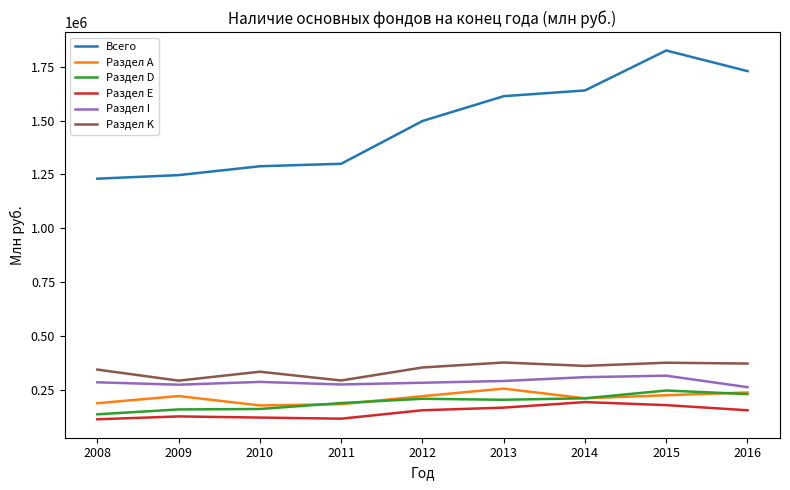

True or false: Раздел D and Всего intersect in this chart.

False